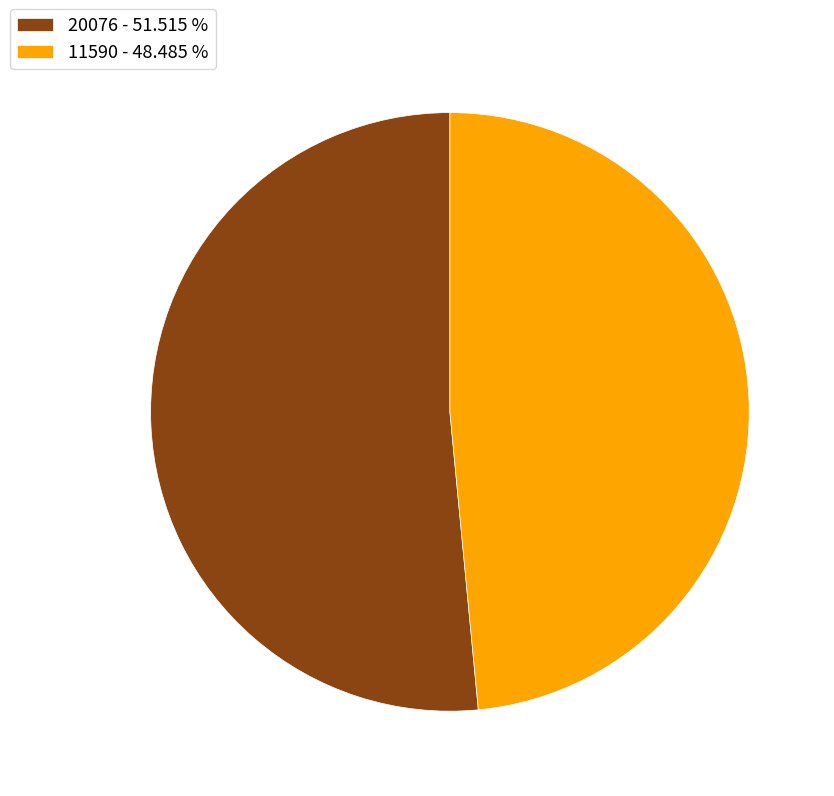

Approximately how many times larger is the value at 20076 - 51.515 % compared to 11590 - 48.485 %?

1.1